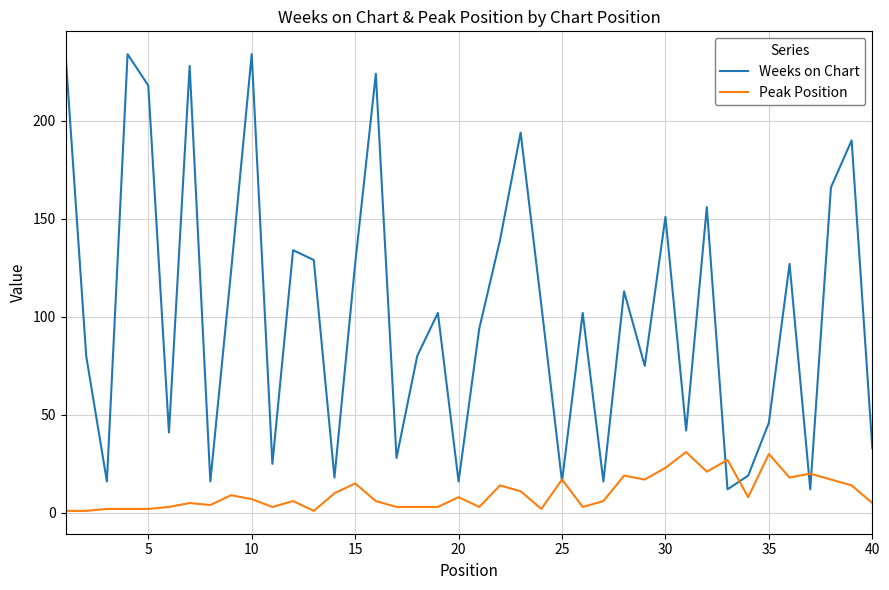

Which series has the widest spread of values?

Weeks on Chart